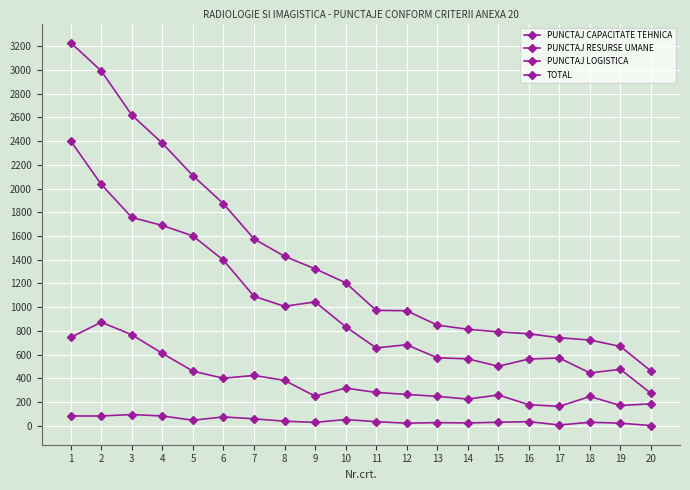

Does the chart have visible grid lines?

Yes